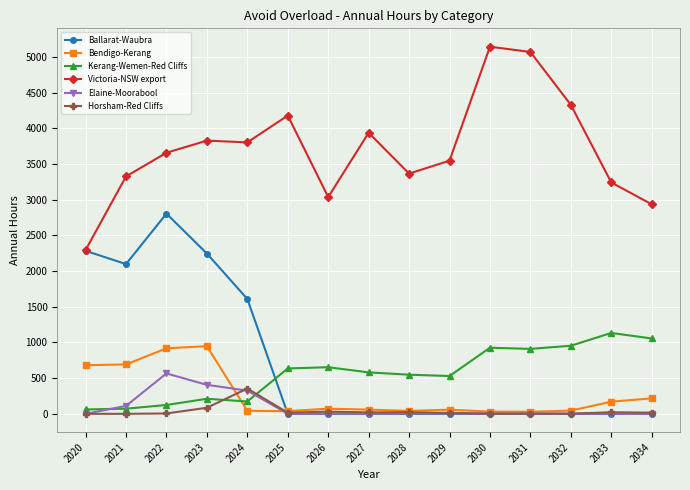

What is the greatest value displayed?

5144